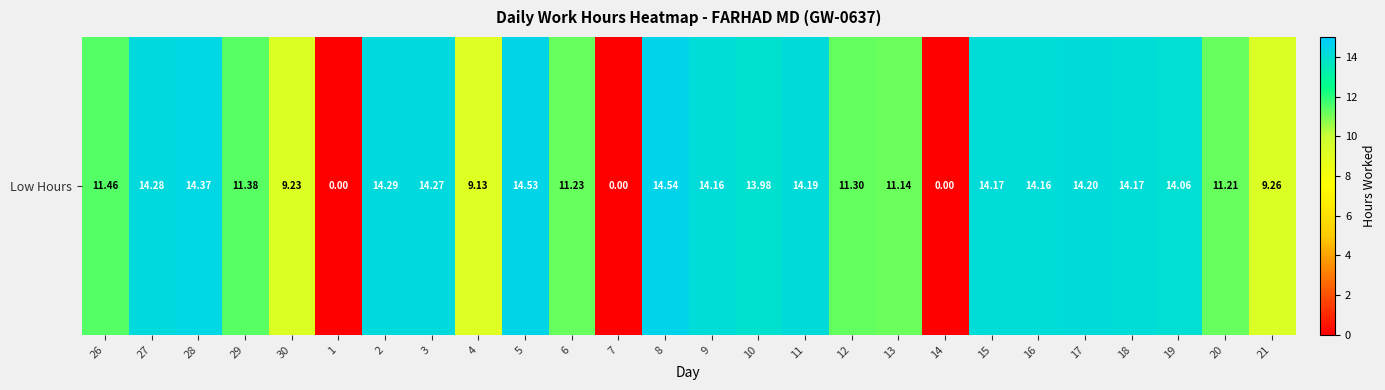

How many data points are above 14?

13